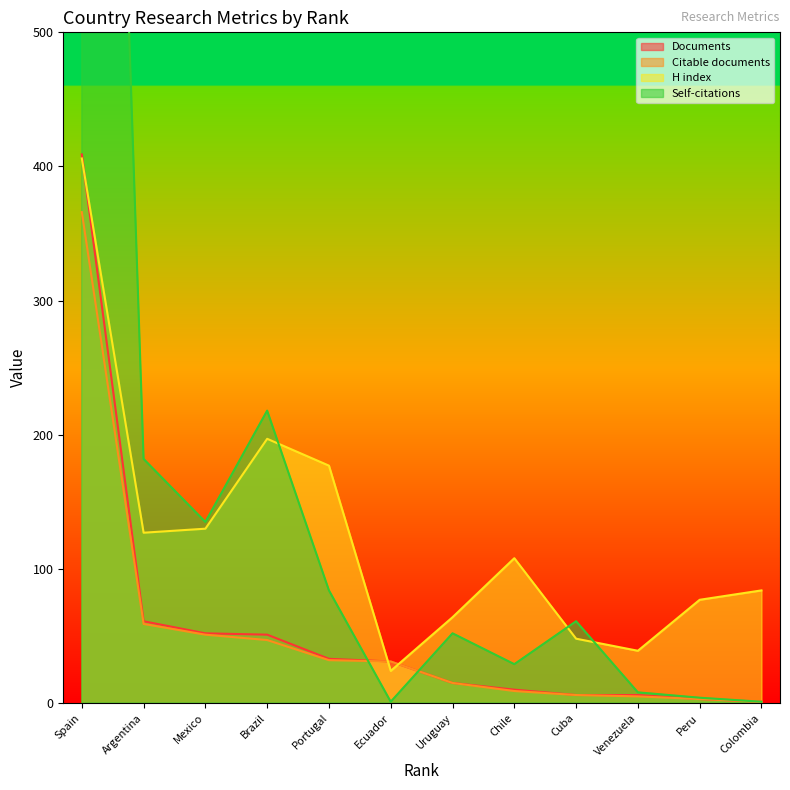

What is the highest value of the Documents series?

409